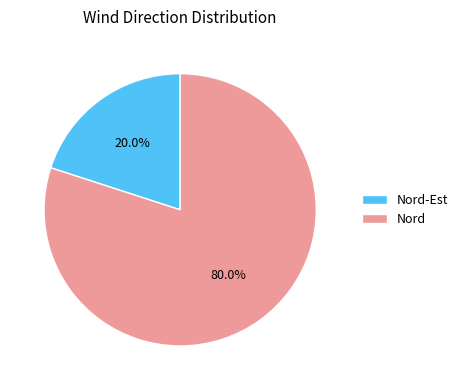

What is the smallest slice in the pie chart?

Nord-Est